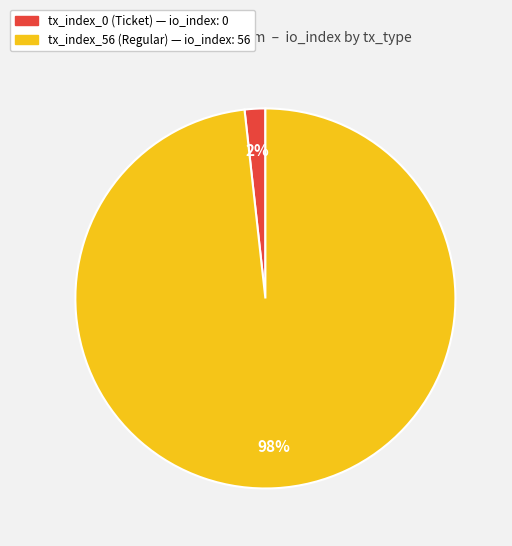

Between tx_index_56 (Regular) and tx_index_0 (Ticket), which is larger?

tx_index_56 (Regular)